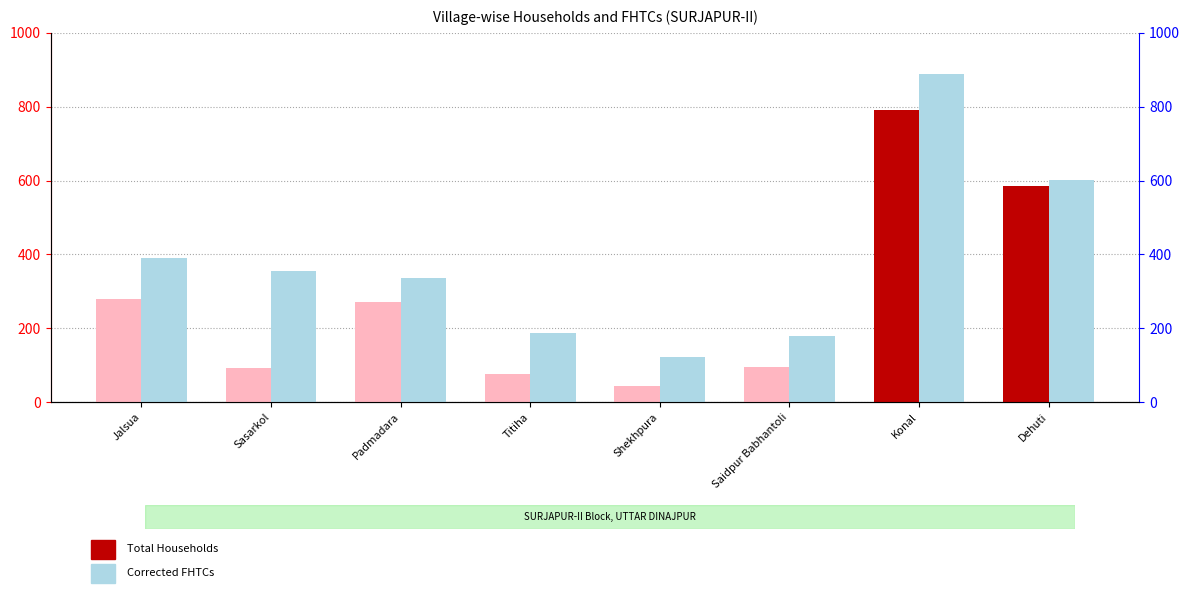

What is the smallest value displayed?

45